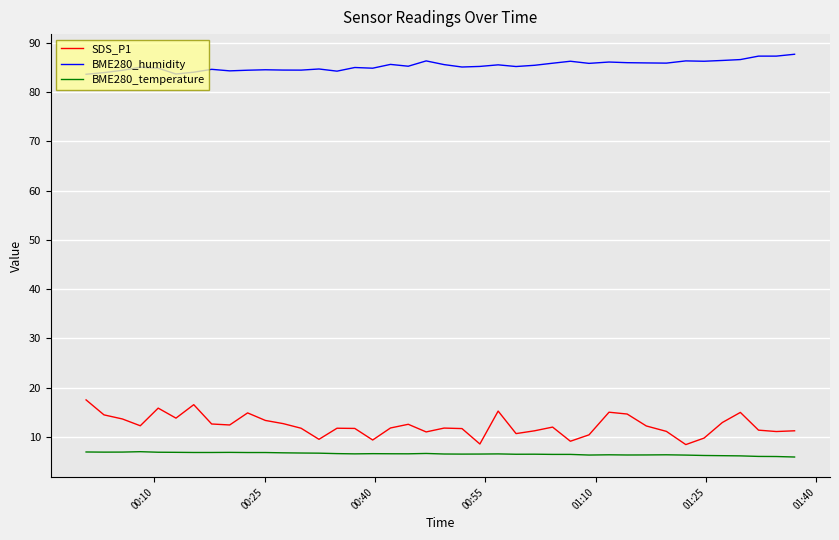

What is the minimum value for BME280_humidity?

83.6